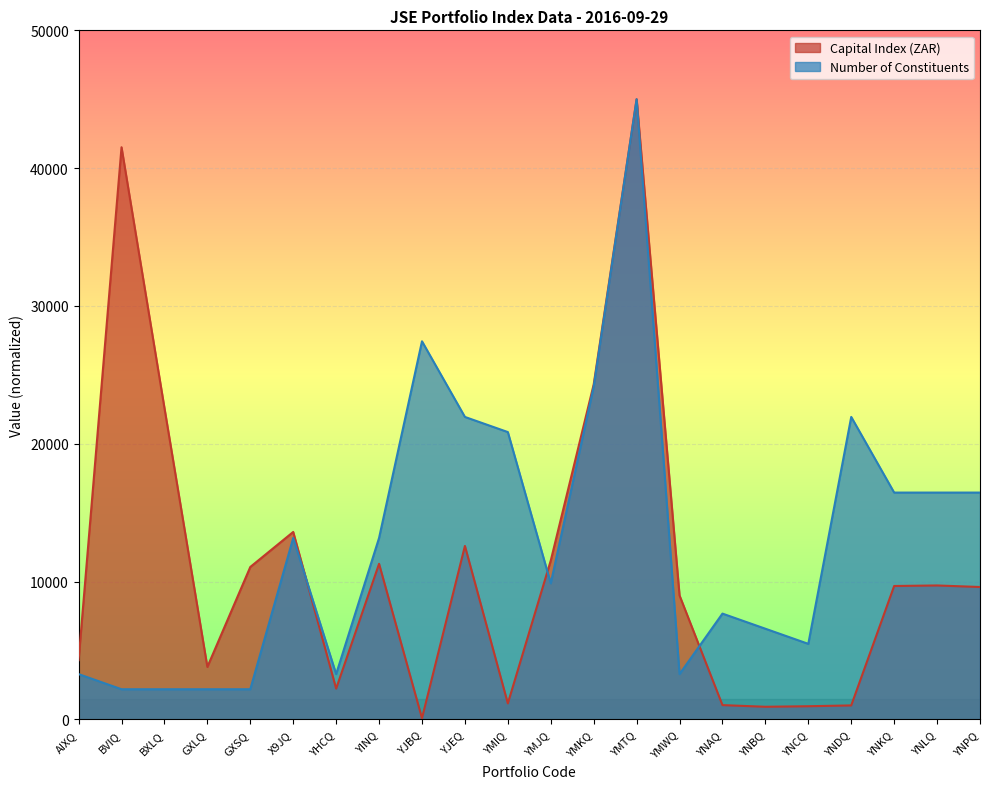

The value of Number of Constituents at X9JQ is 20073.3. True or false?

False